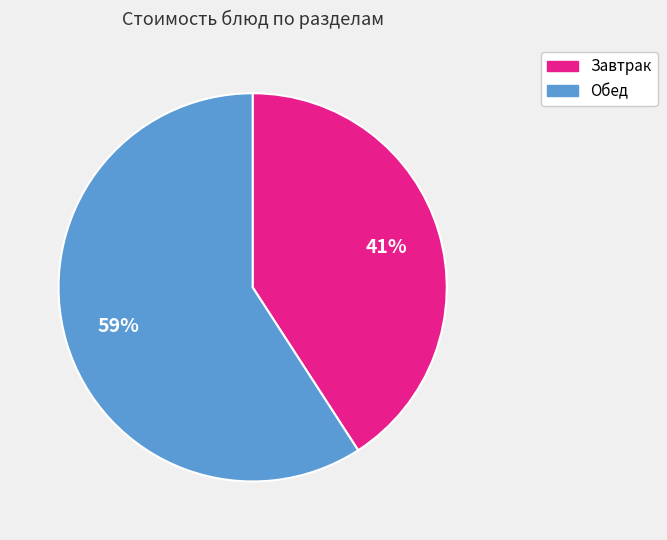

How many segments does this pie chart have?

2